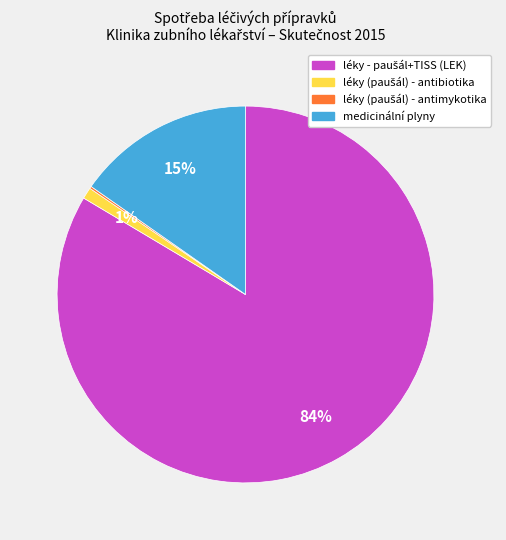

Does any single category account for the majority?

Yes